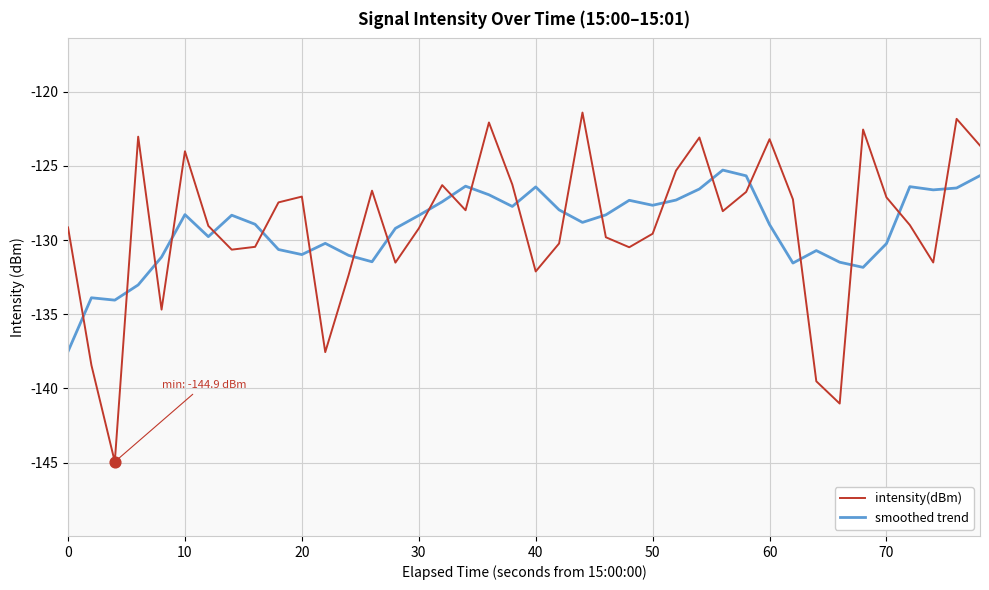

What are all the series names shown in the legend?

intensity(dBm), smoothed trend